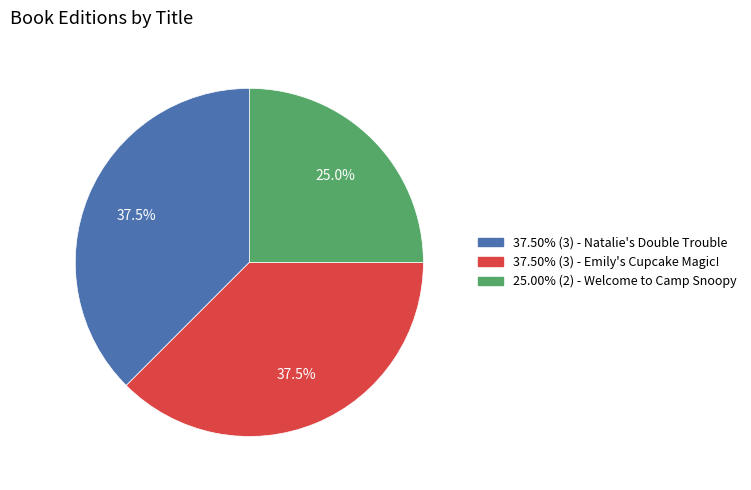

Approximately how many times larger is the value at 37.50% (3) - Natalie's Double Trouble compared to 25.00% (2) - Welcome to Camp Snoopy?

1.5